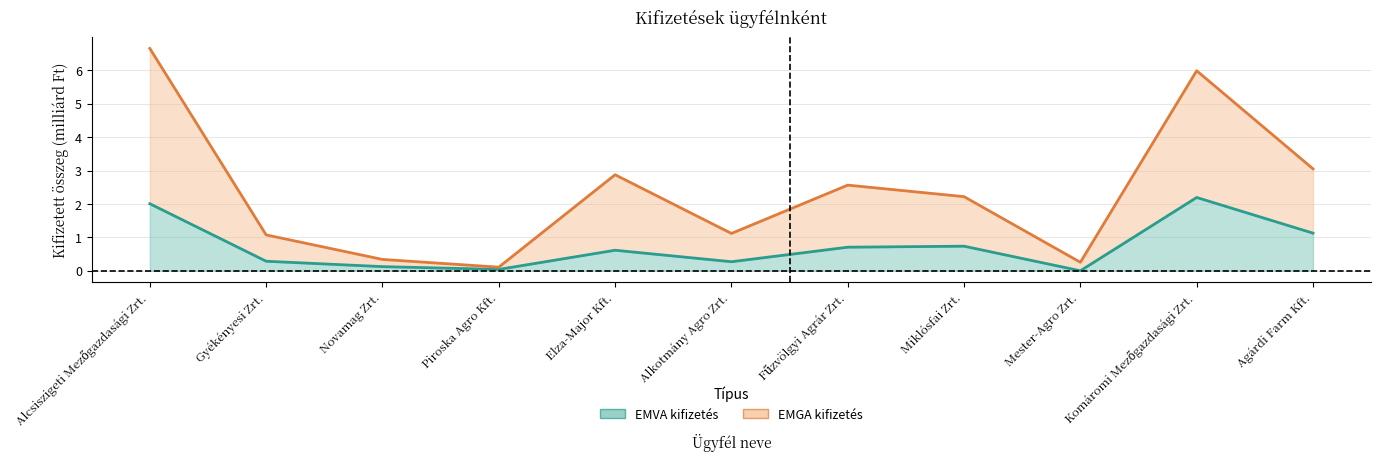

True or false: EMVA kifizetés and EMGA kifizetés cross at least once.

False